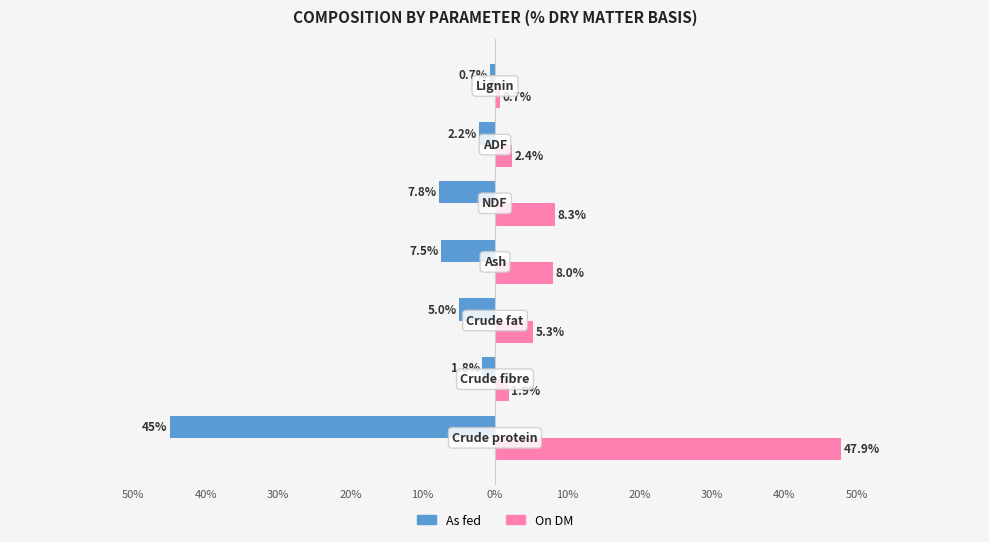

Reading left to right, list all the values displayed in this chart.

As fed: -45.0	-1.8	-5.0	-7.5	-7.8	-2.2	-0.7
On DM: 47.9	1.9	5.3	8.0	8.3	2.4	0.7